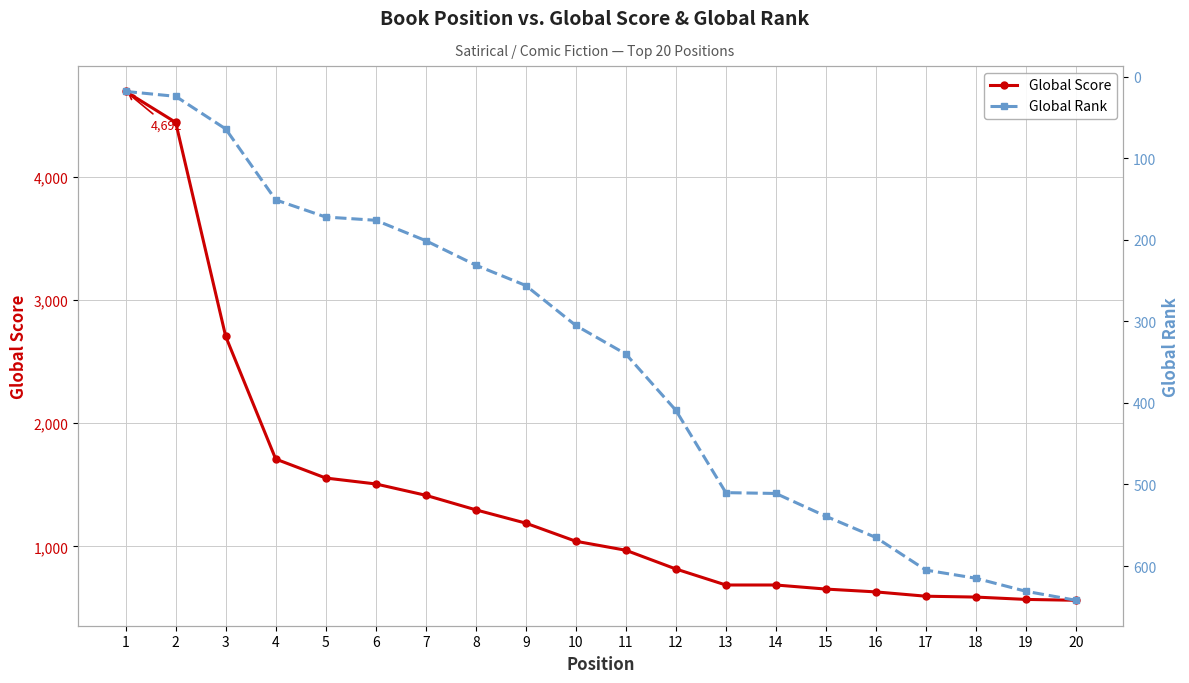

What is the maximum value for Global Score?

4692